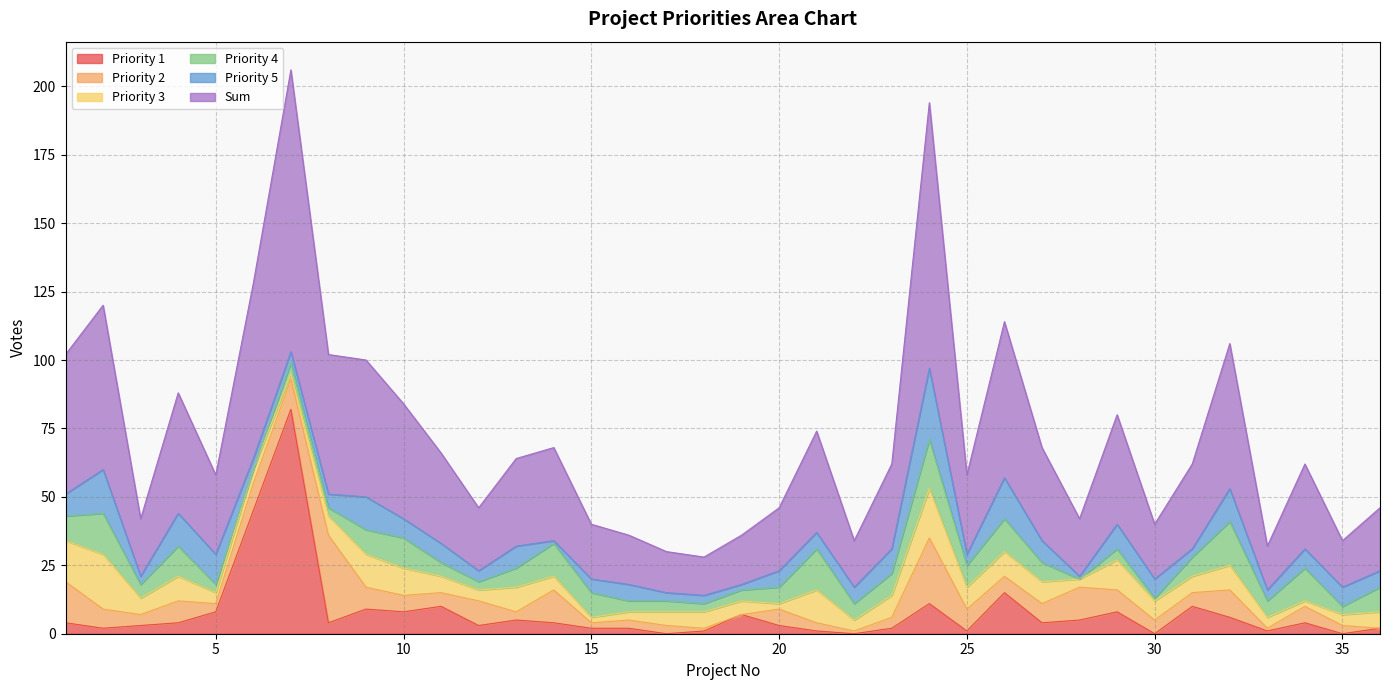

What is the difference between the highest and lowest values at 18?

13